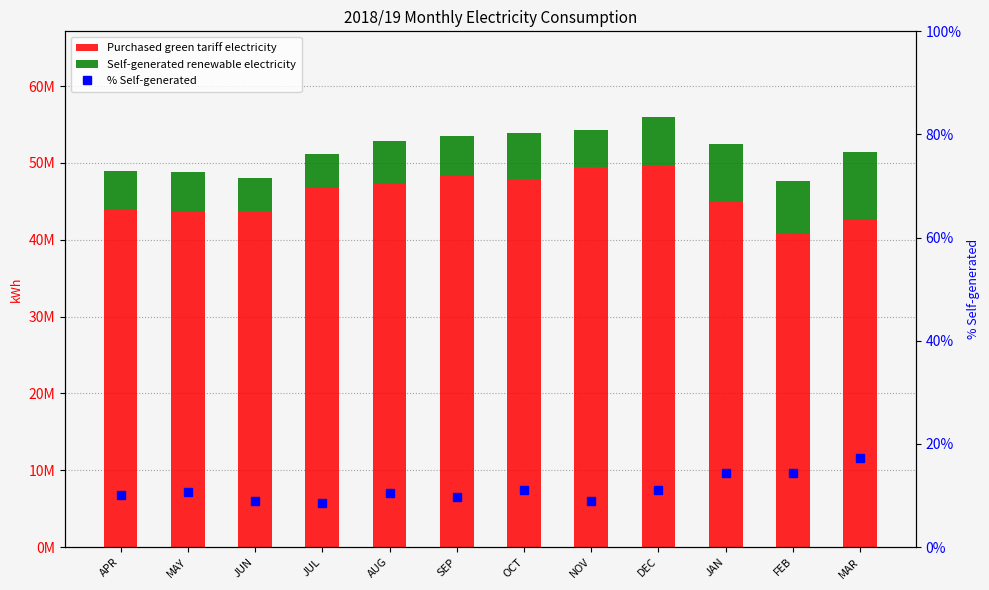

What are all the series names shown in the legend?

Purchased green tariff electricity, Self-generated renewable electricity, % Self-generated